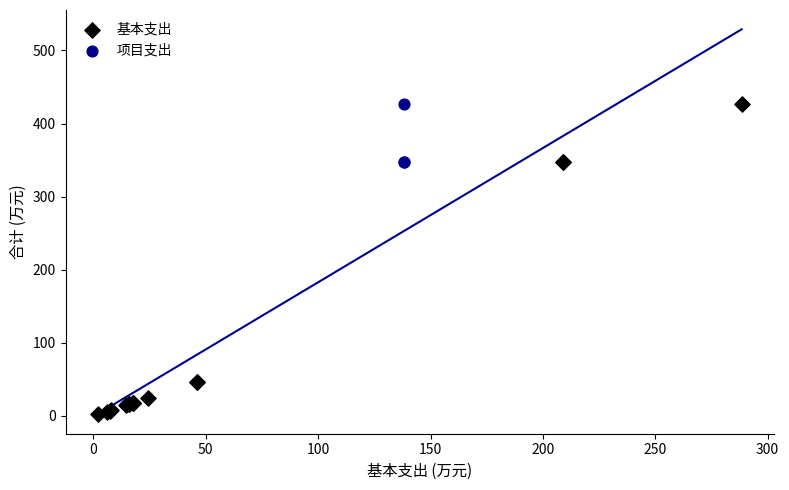

Which series has the largest Y range (max minus min)?

基本支出